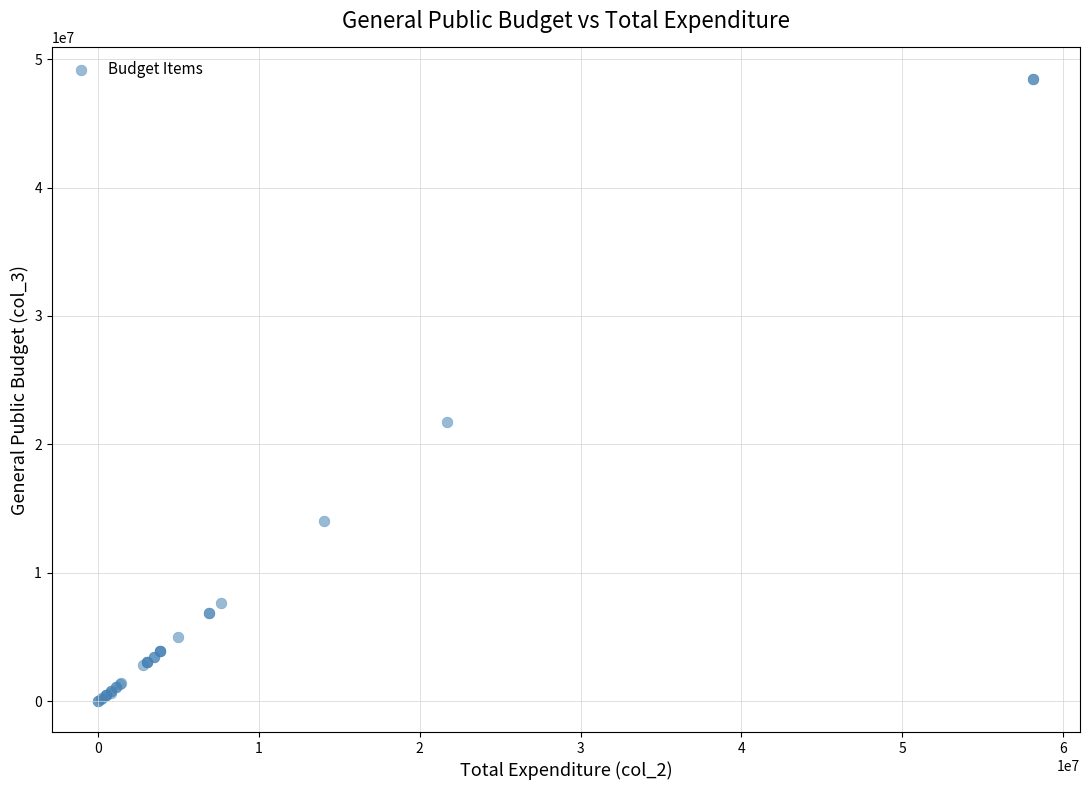

What Y value in the scatter plot is closest to 24256798?

21712481.7